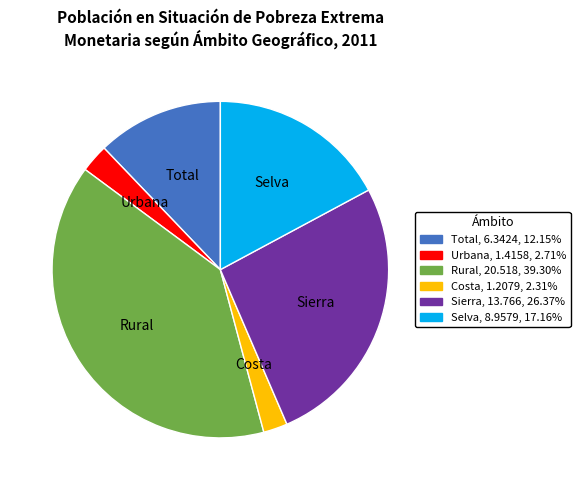

Is there any slice that represents more than half of the pie?

No